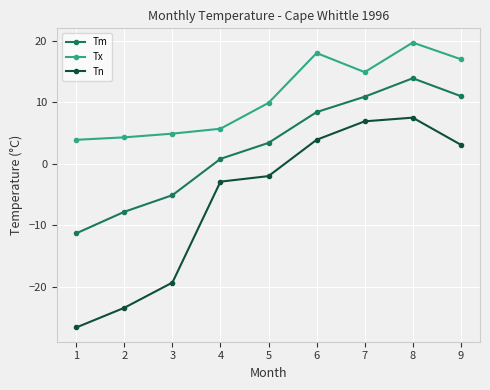

What is the maximum value shown in the chart?

19.7